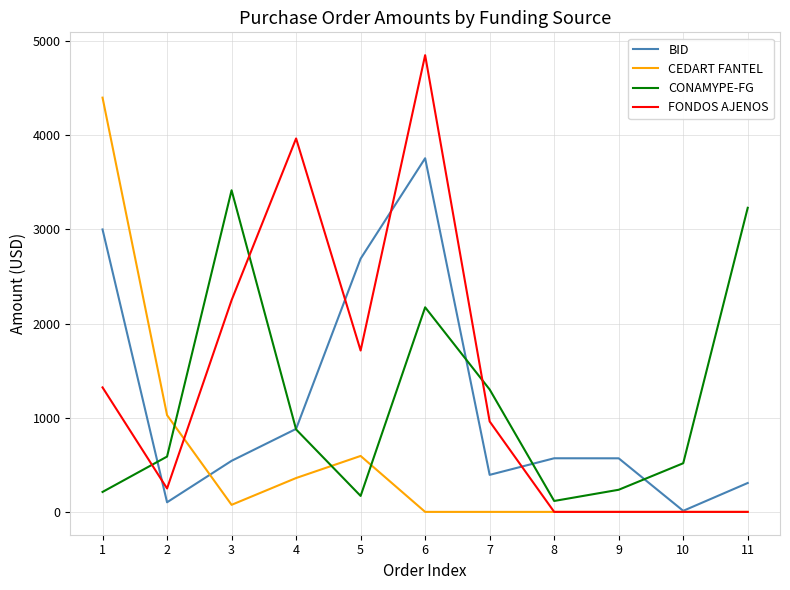

How many series are shown in this chart?

4